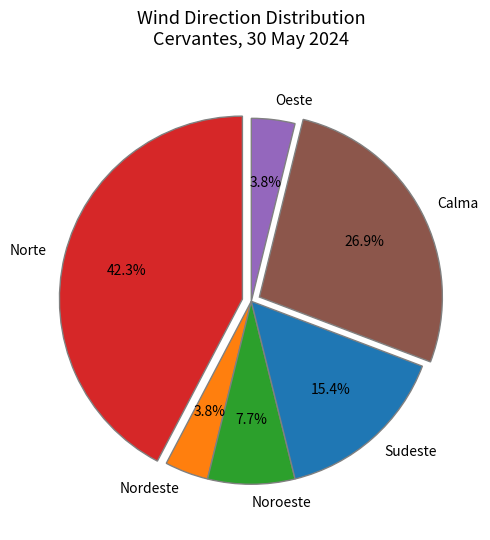

How many slices are in this pie chart?

6